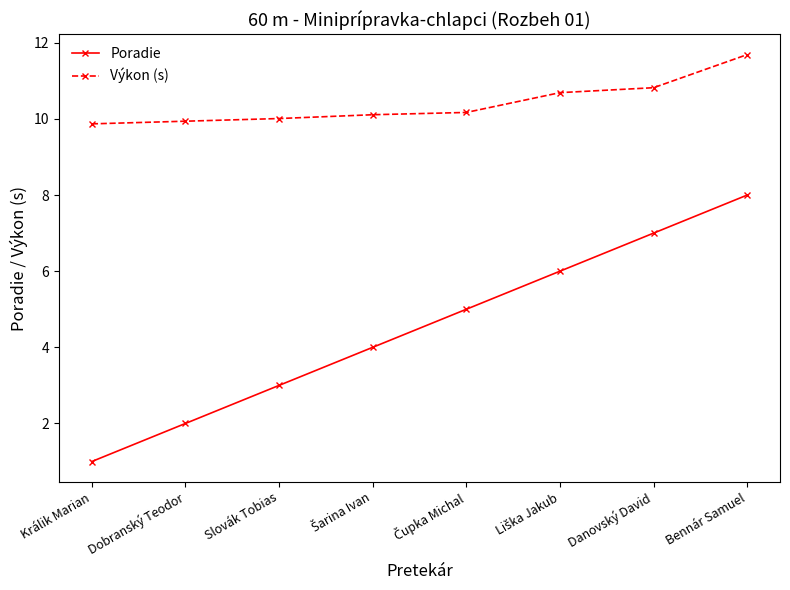

True or false: Výkon (s) and Poradie cross at least once.

False